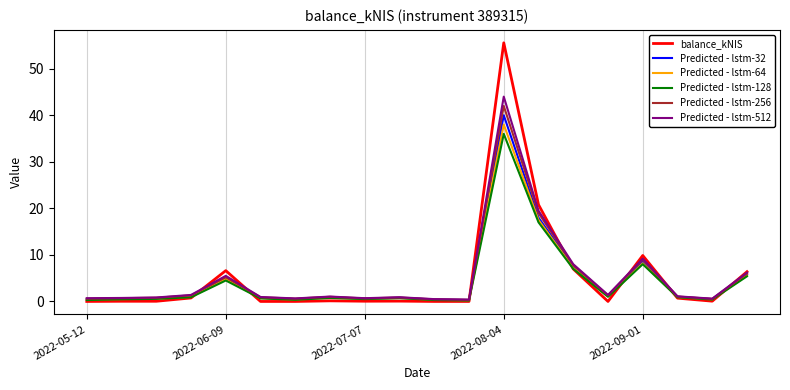

Which series has the largest range (max minus min)?

balance_kNIS